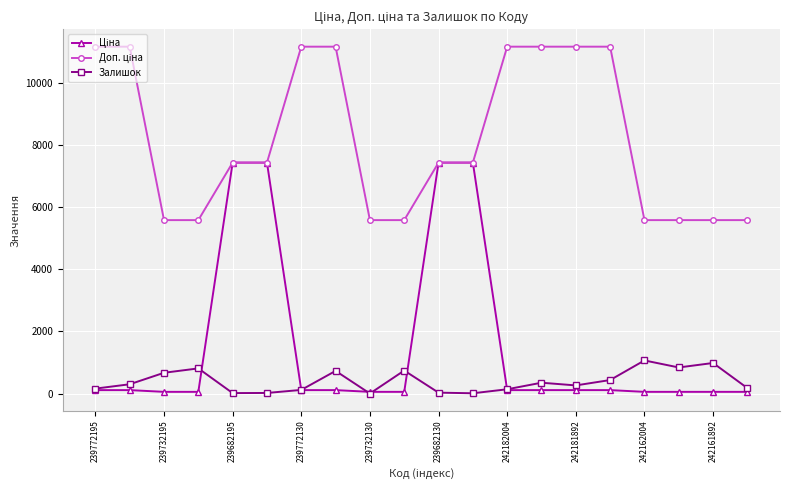

True or false: Залишок has more than 0 points higher than both neighbors.

True